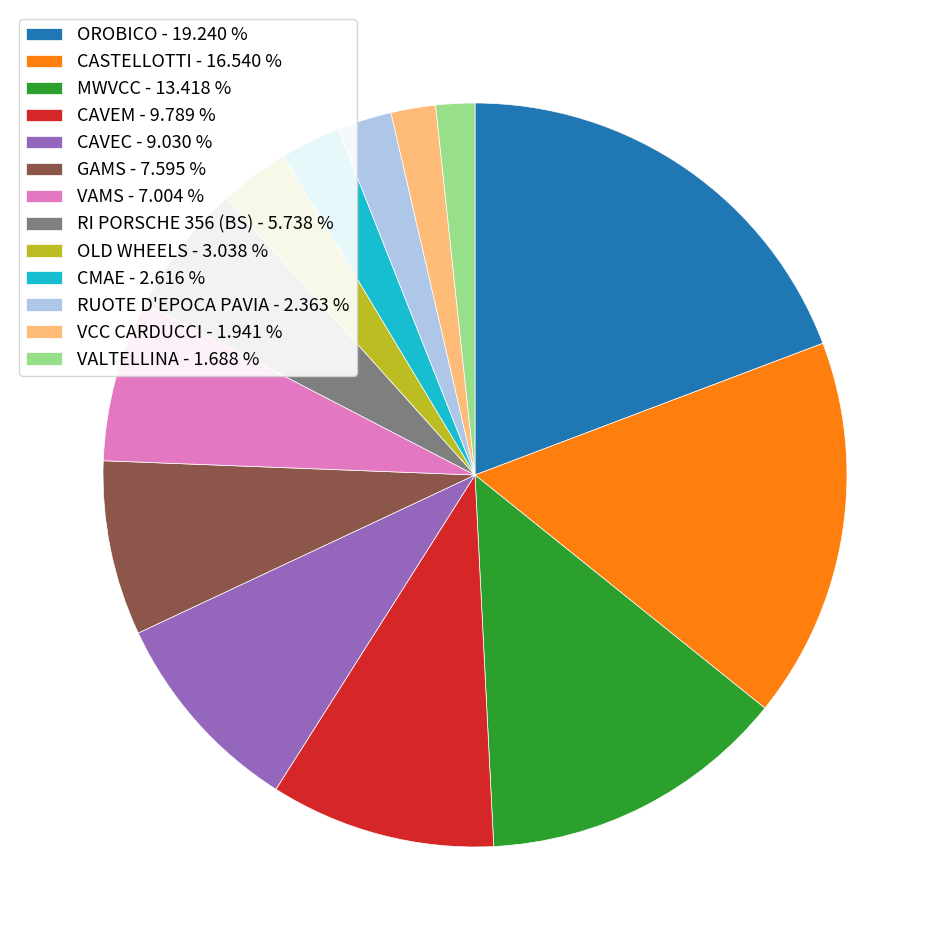

Combined, do VCC CARDUCCI - 1.941 % and CASTELLOTTI - 16.540 % account for over 50%?

No